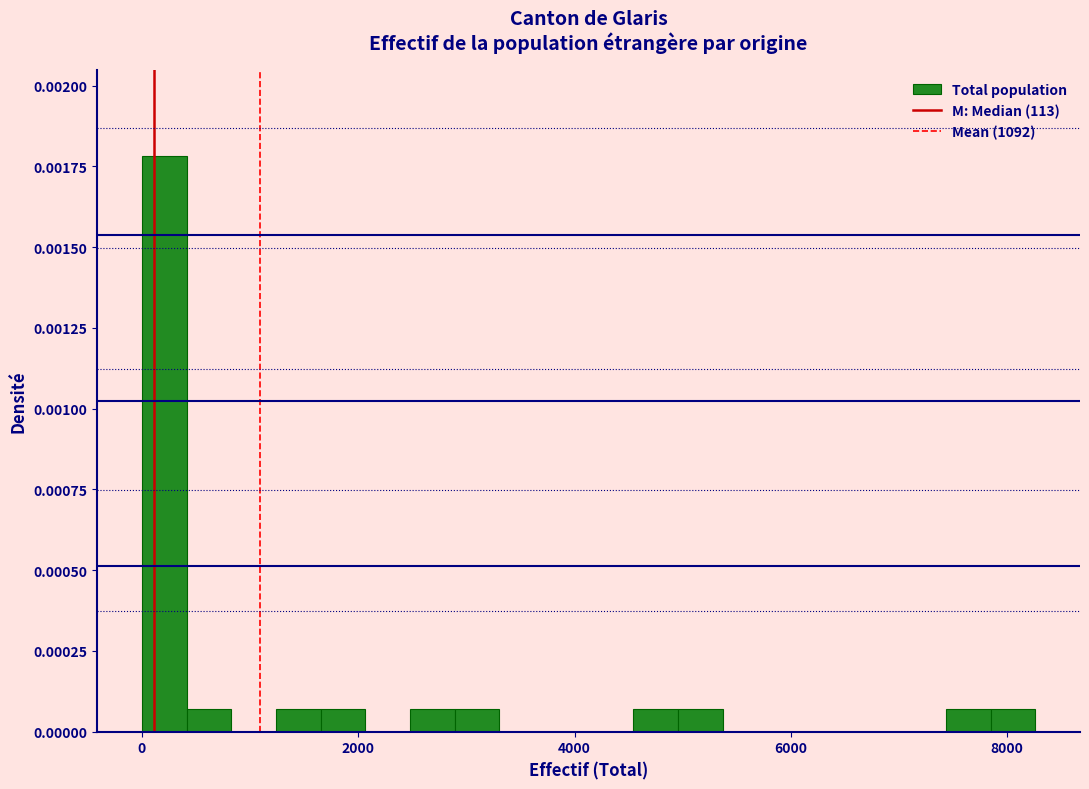

Read against the x-axis, roughly where is the centre of the tallest bar?

200